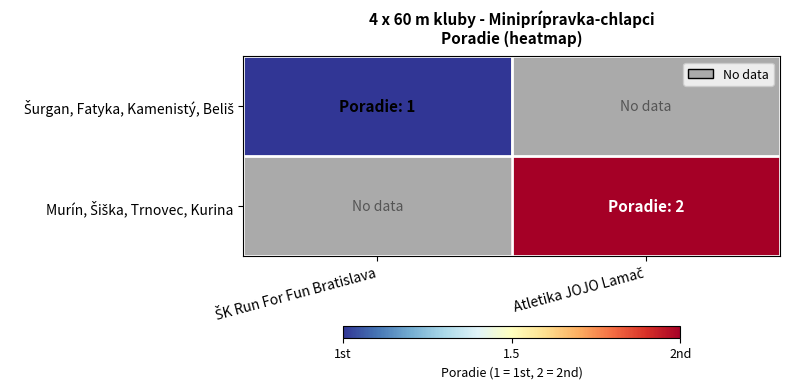

Which series has the widest spread of values?

Murín, Šiška, Trnovec, Kurina